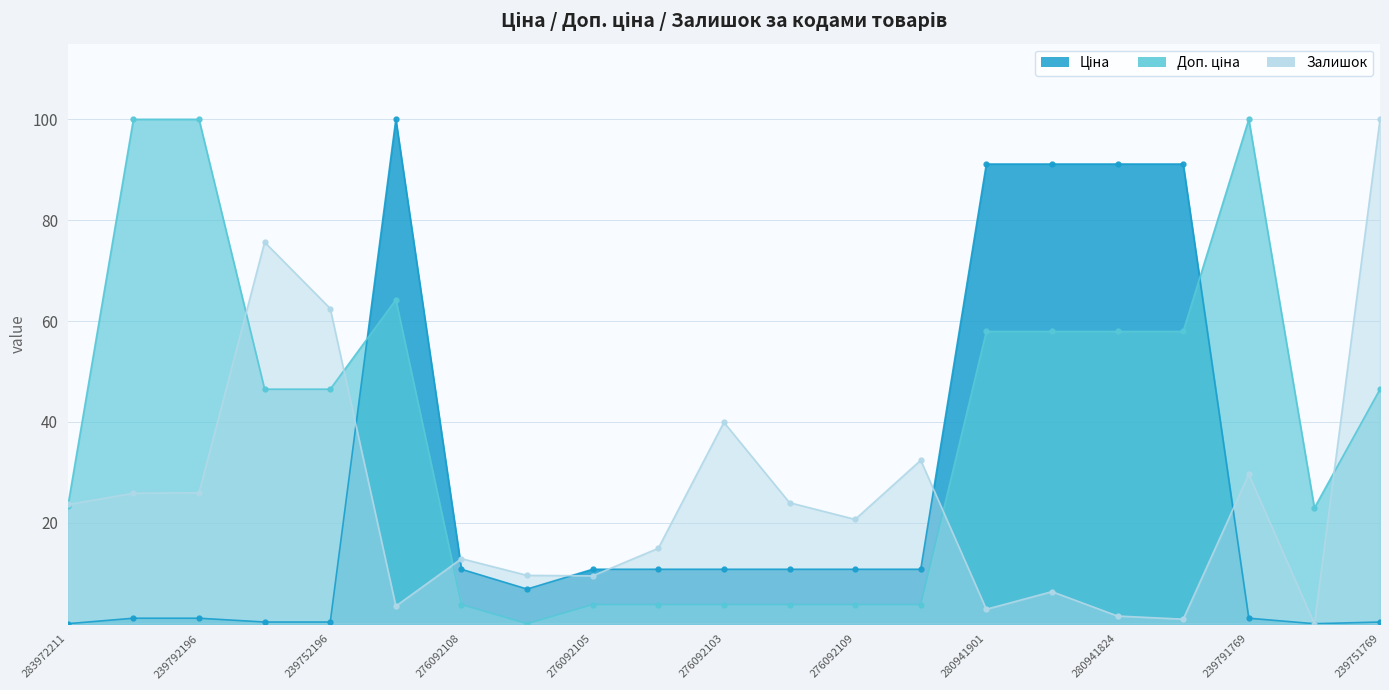

At which category is the sum across all series the highest?

284392211